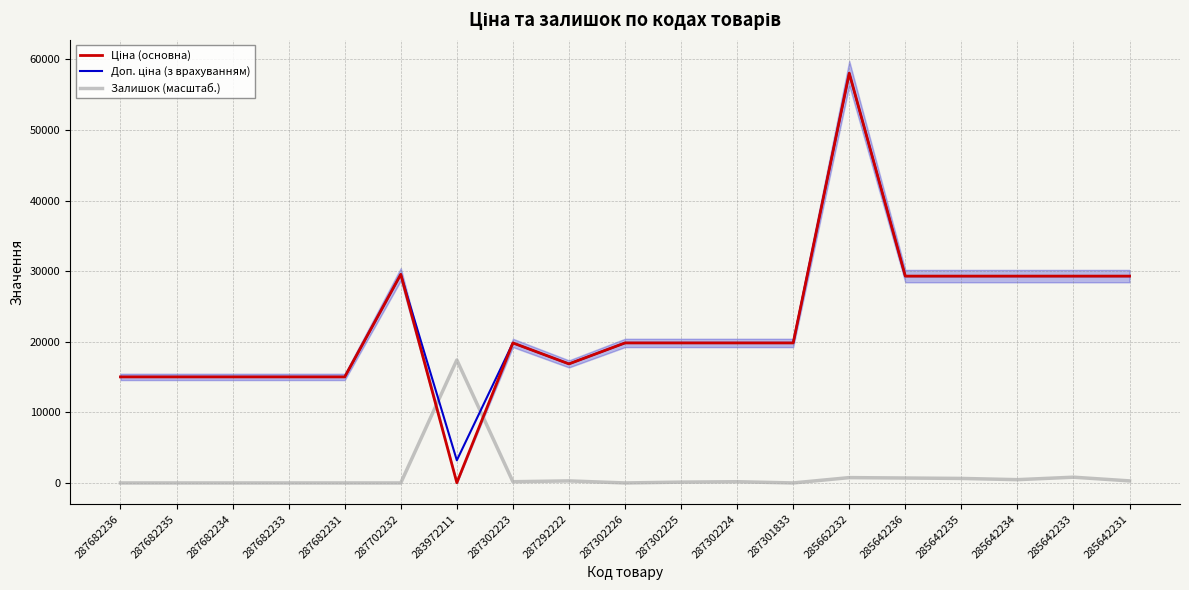

What is the spread (max minus min) of values at 287682234?

15019.2